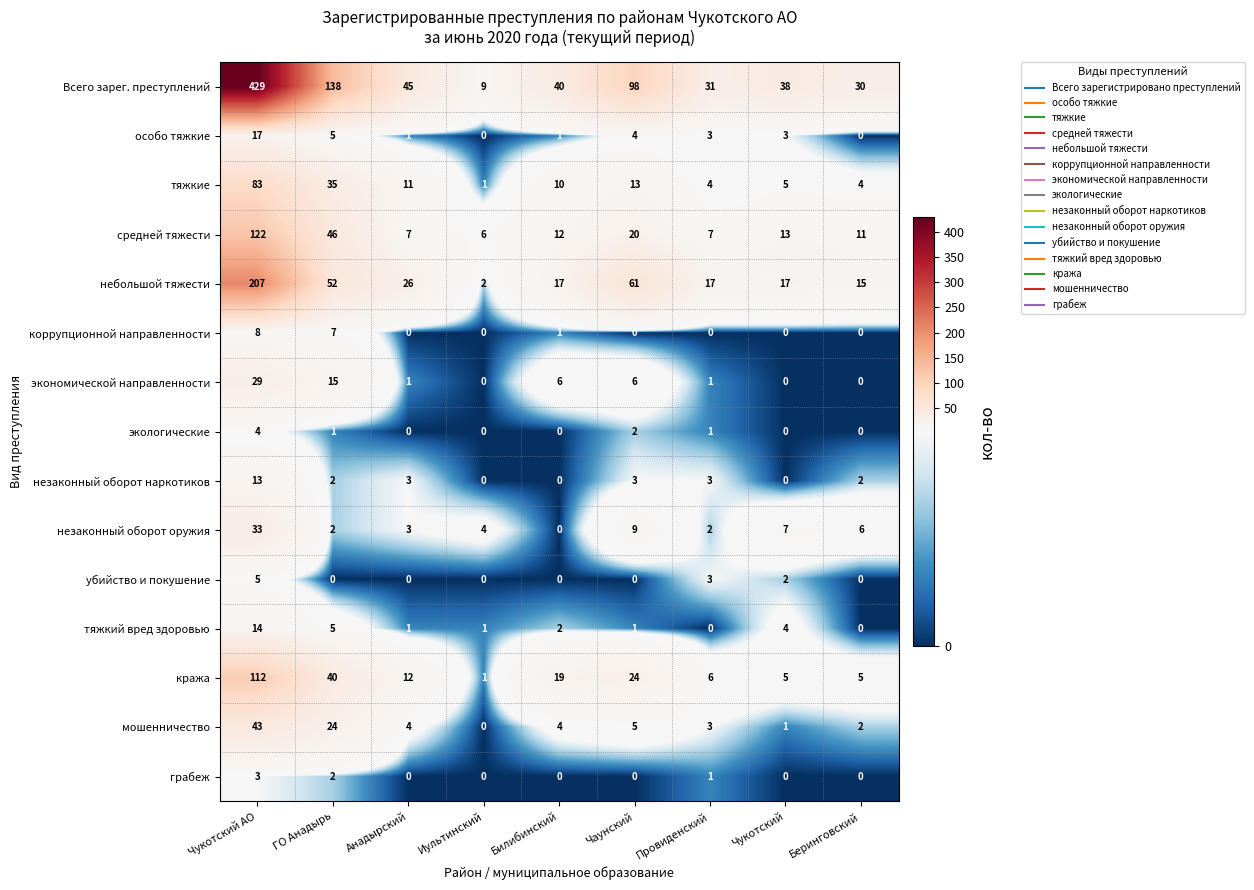

At which category is the sum across all series the highest?

Чукотский АО